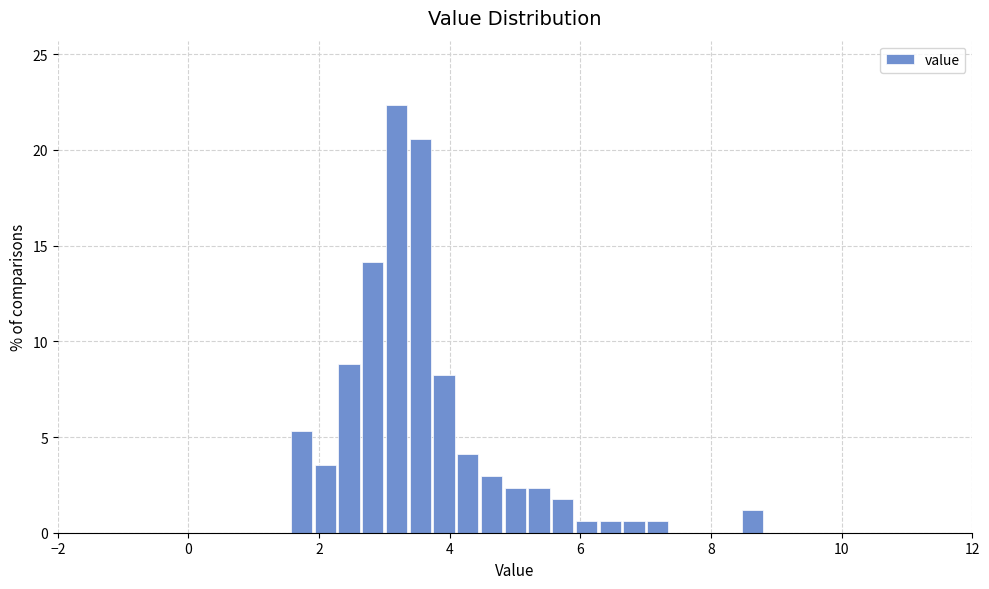

Read against the x-axis, roughly where is the centre of the tallest bar?

3.2